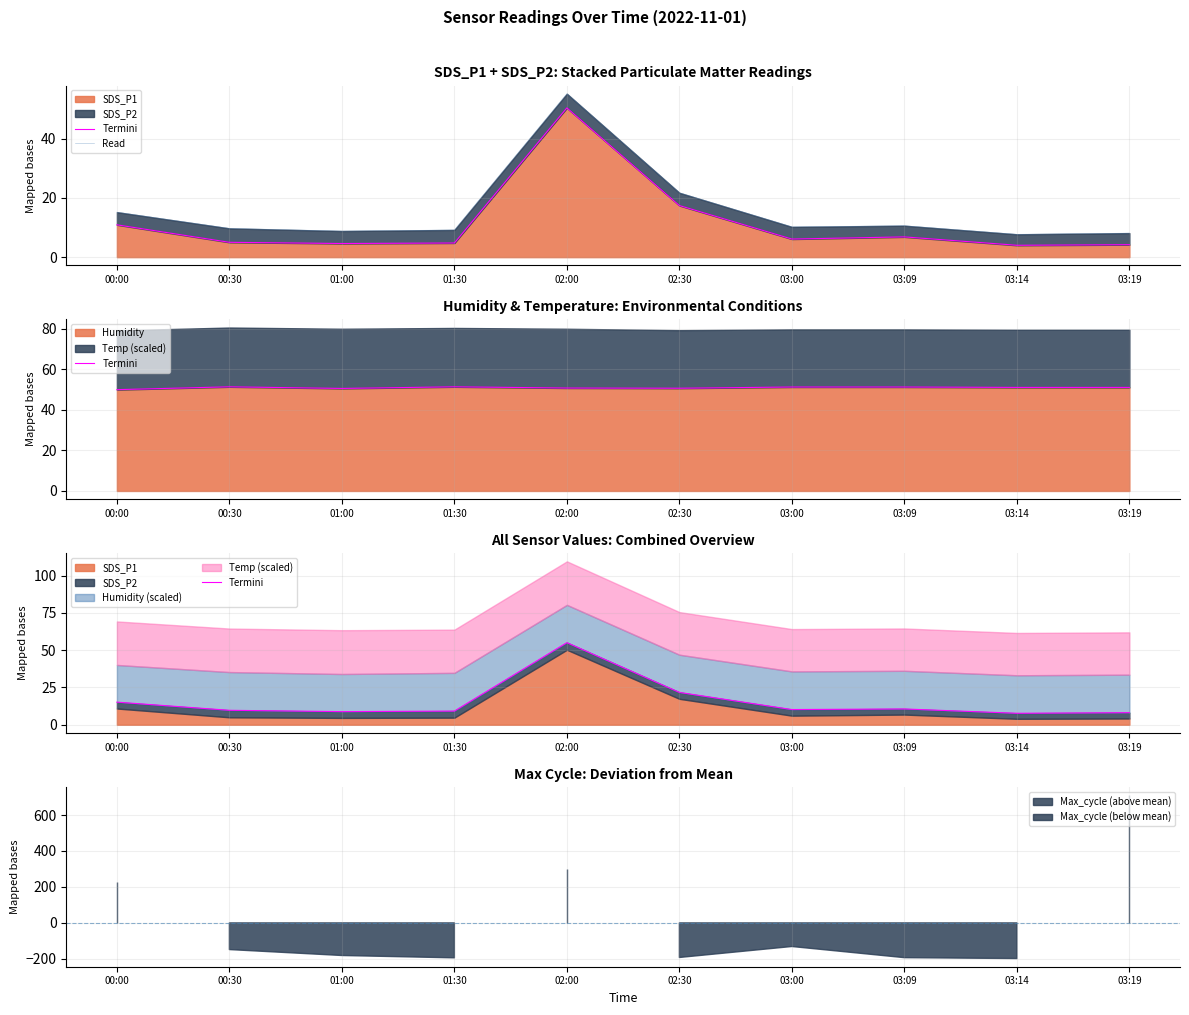

At which label does Termini first exceed 10?

00:00